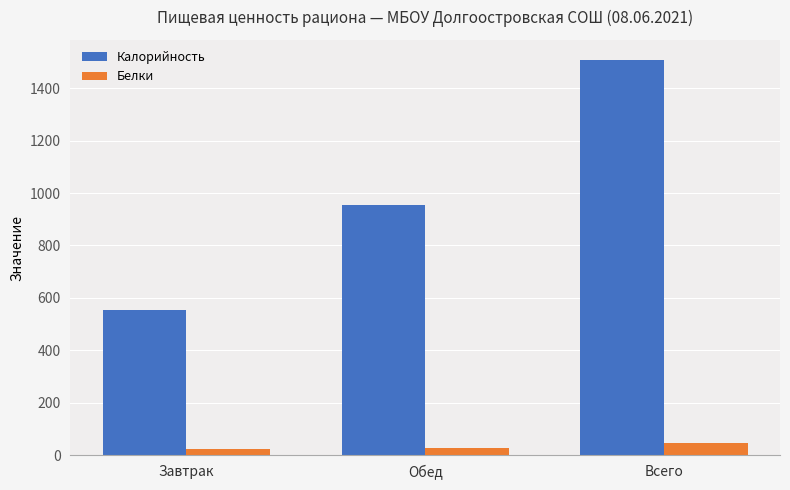

Which series changed the most between Завтрак and Всего?

Калорийность